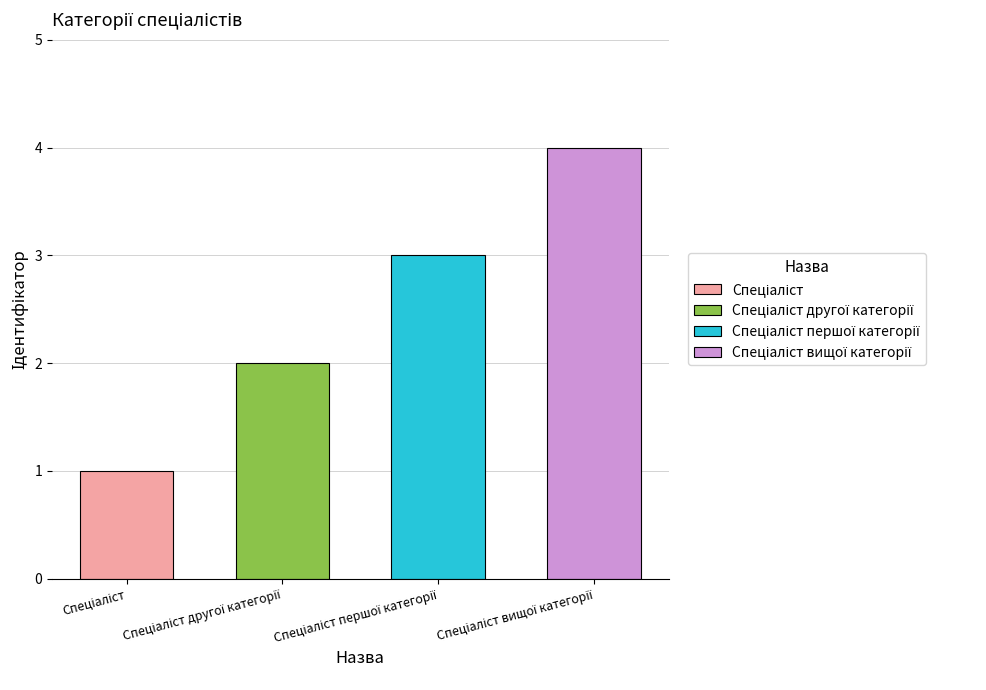

Which label corresponds to the largest value in the chart?

Спеціаліст вищої категорії